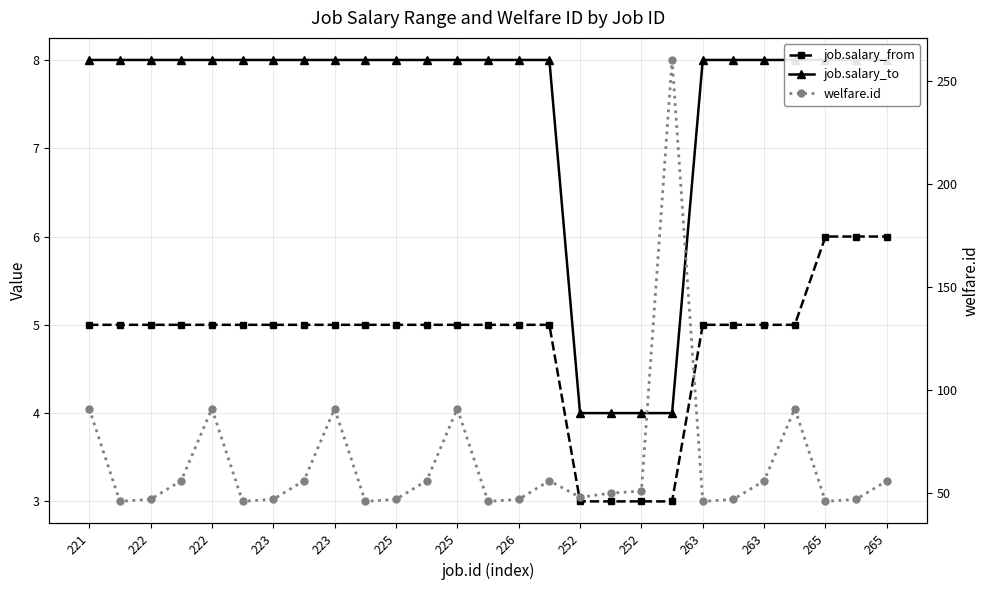

What is the difference between the highest and lowest values at 17?

47